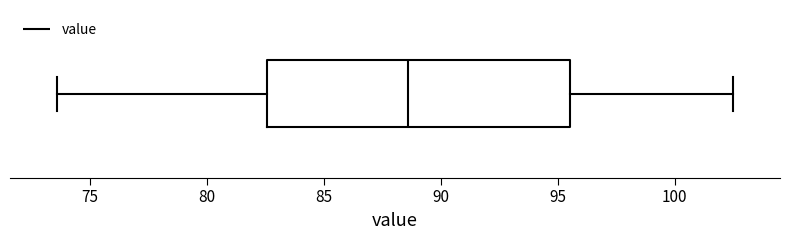

Where does the right whisker of the box end on the x-axis? The values are not printed on the chart, so give them approximately, as read against the axis.

102.5